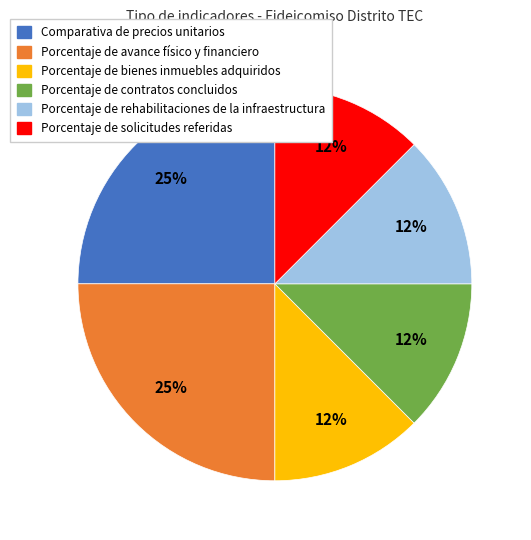

Does any single category account for the majority?

No